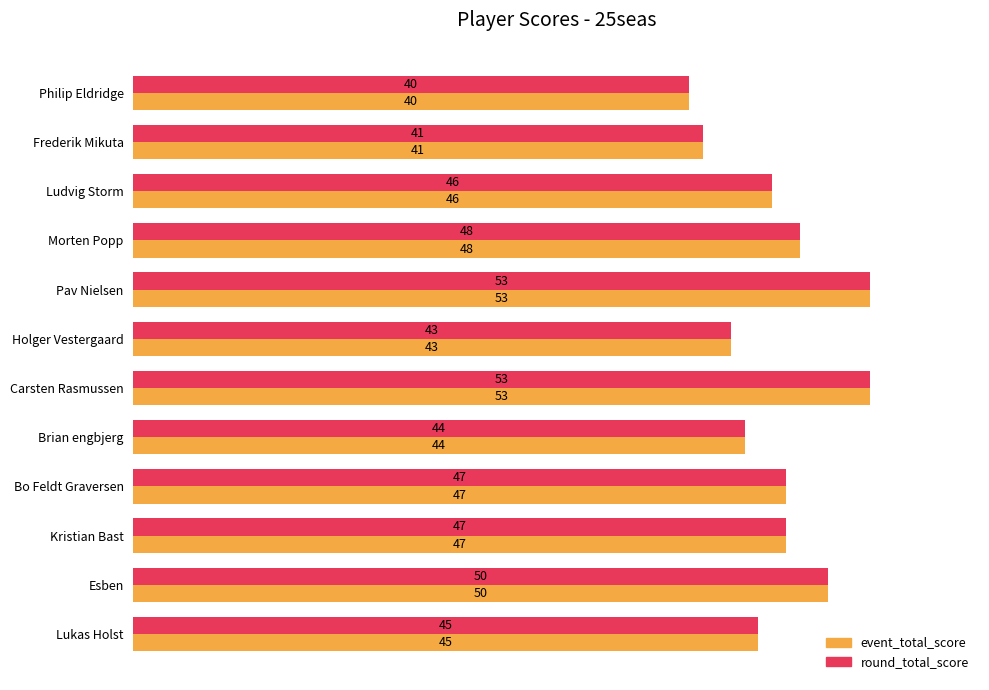

How many distinct data groups are displayed?

2